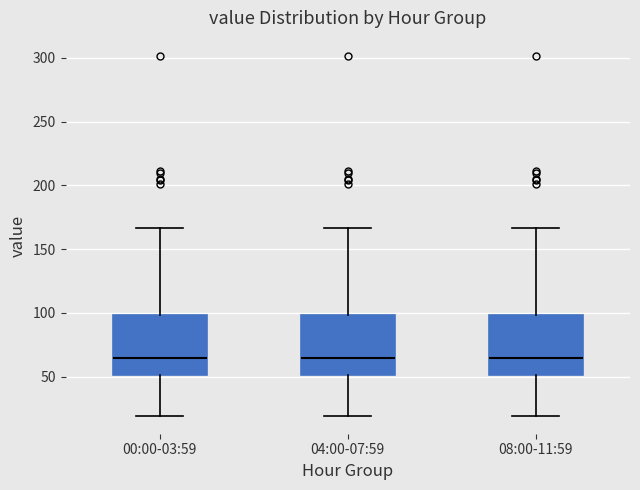

Where is the upper edge of the box for 04:00-07:59 on the y-axis? The values are not printed on the chart, so give them approximately, as read against the axis.

100